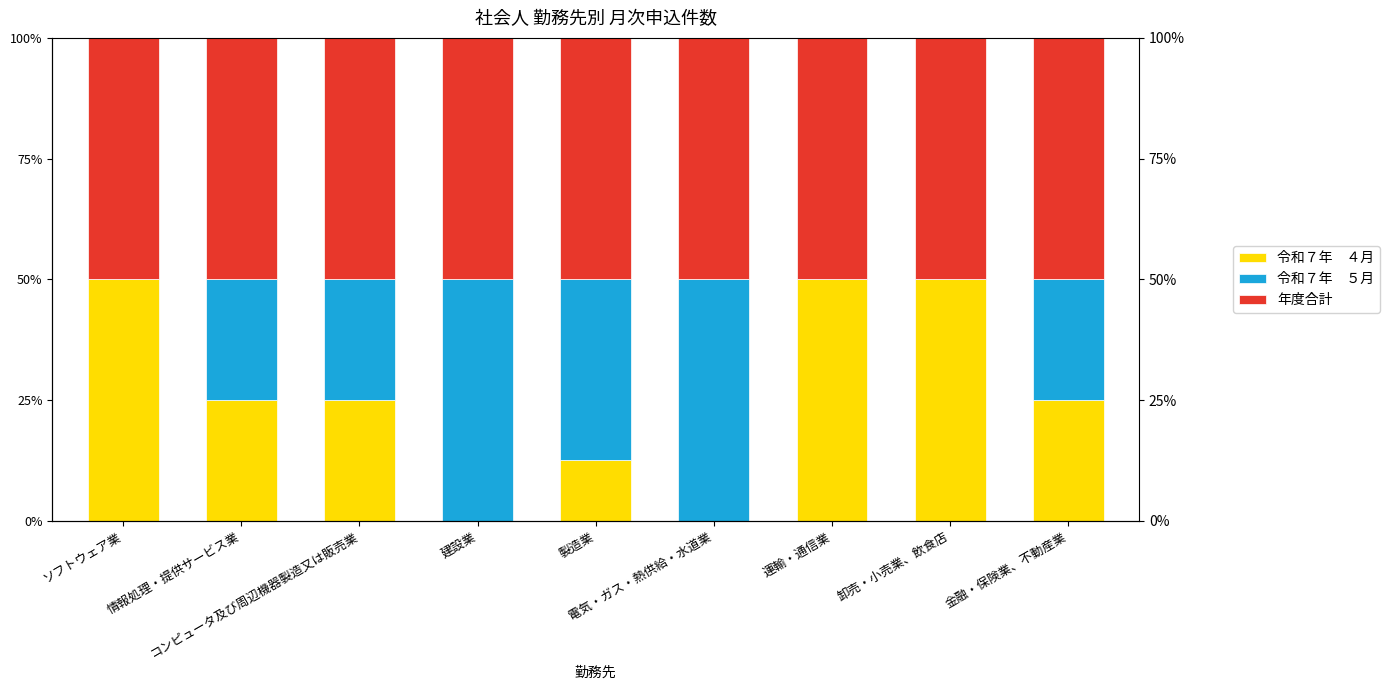

How many values in the 令和７年　４月 series exceed 25?

3